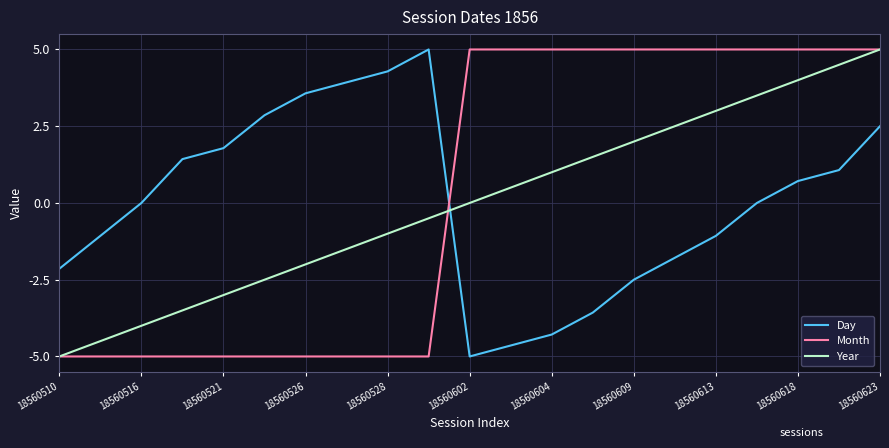

What is the smallest value displayed?

-5.0